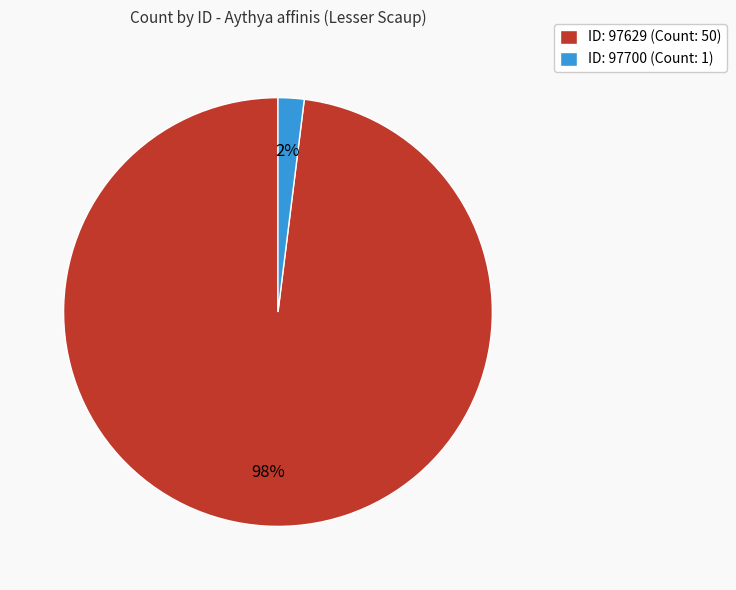

Which has a higher value, ID: 97629 (Count: 50) or ID: 97700 (Count: 1)?

ID: 97629 (Count: 50)